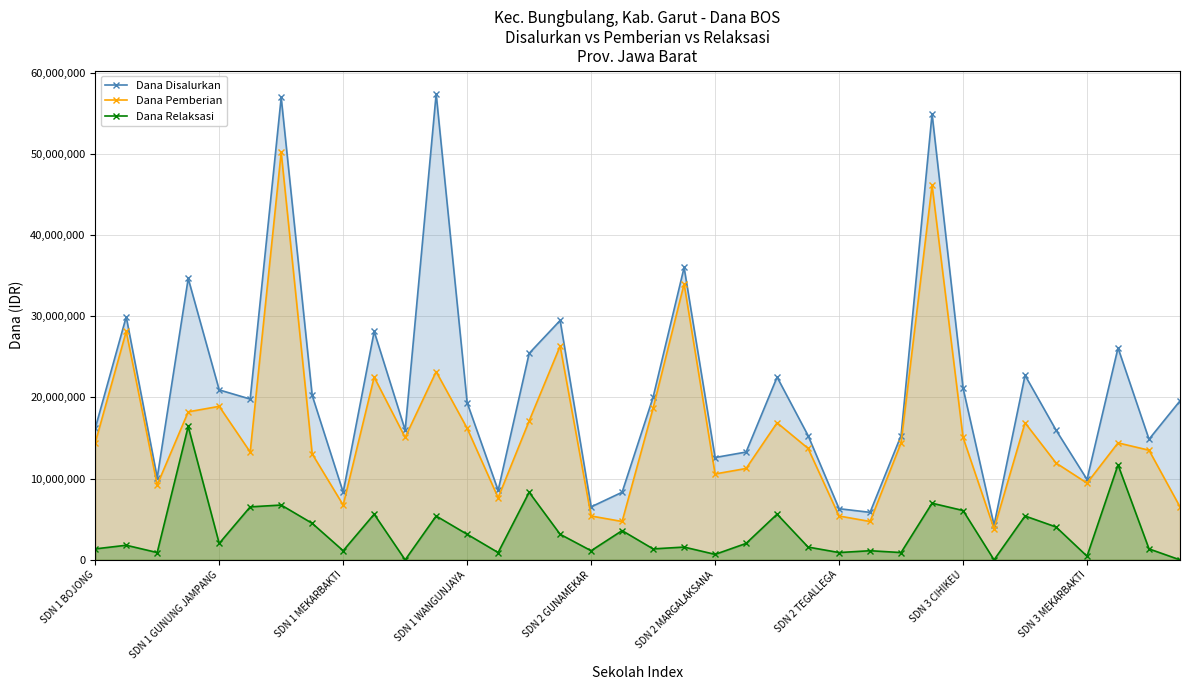

How many lines are shown in the chart?

3